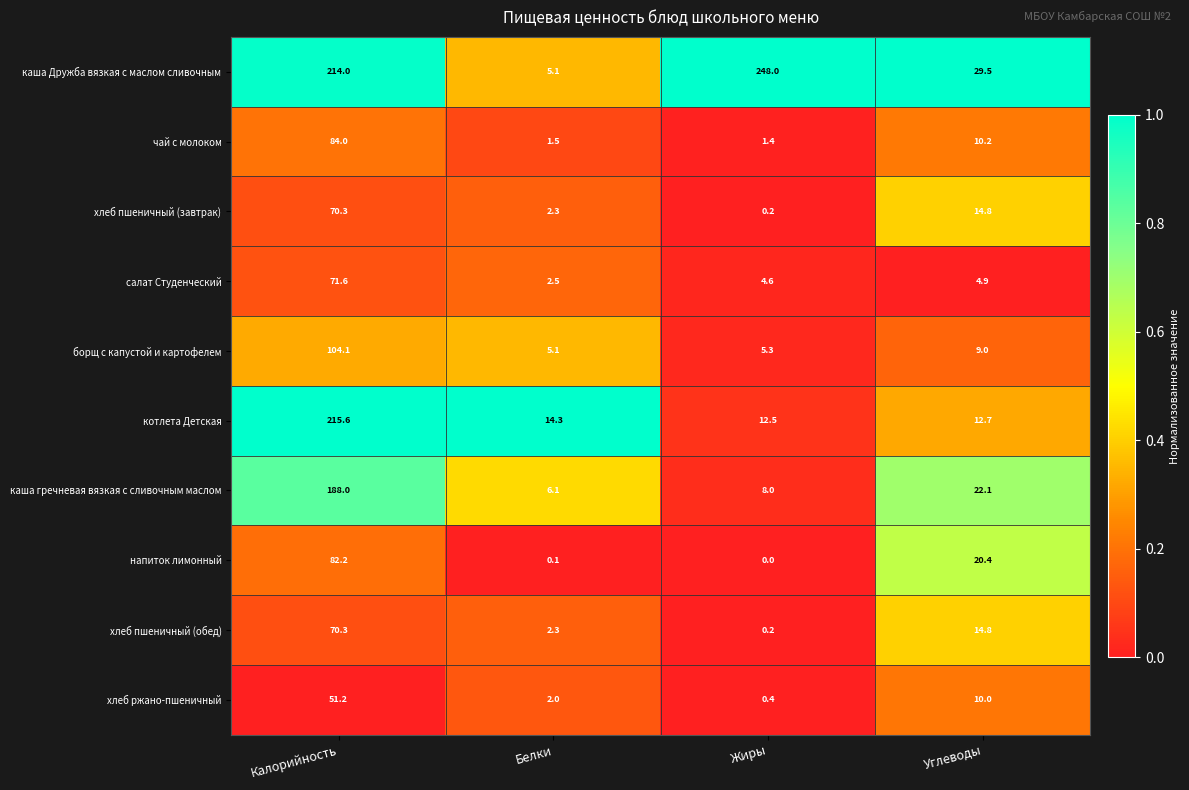

Rank the categories by салат Студенческий value from lowest to highest.

Белки, Жиры, Углеводы, Калорийность